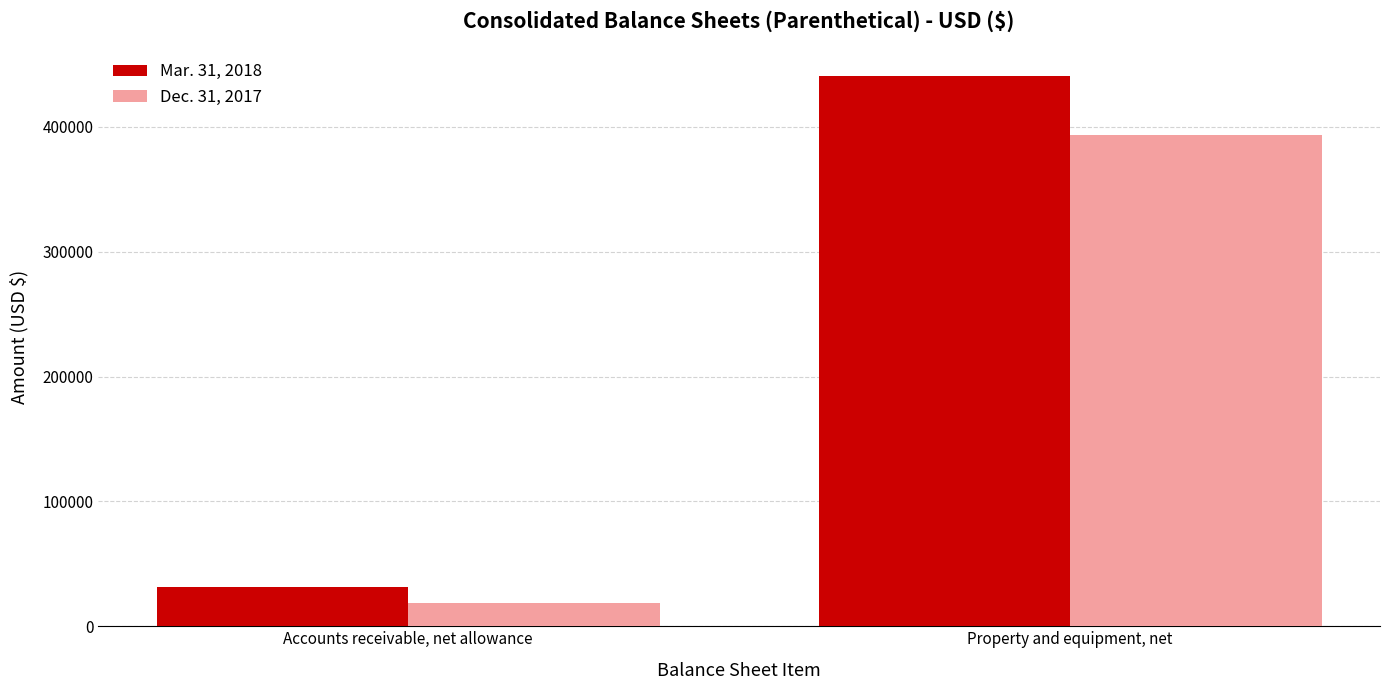

Are the bars horizontal?

No